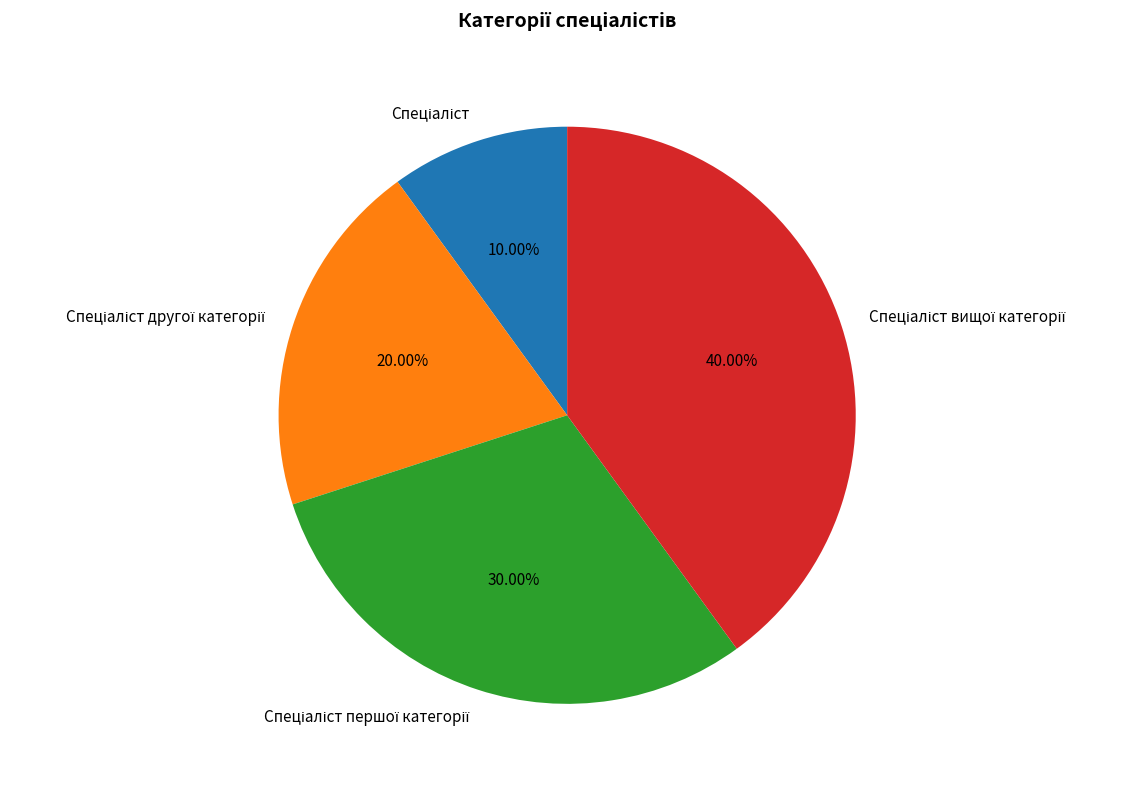

Is there any slice that represents more than half of the pie?

No